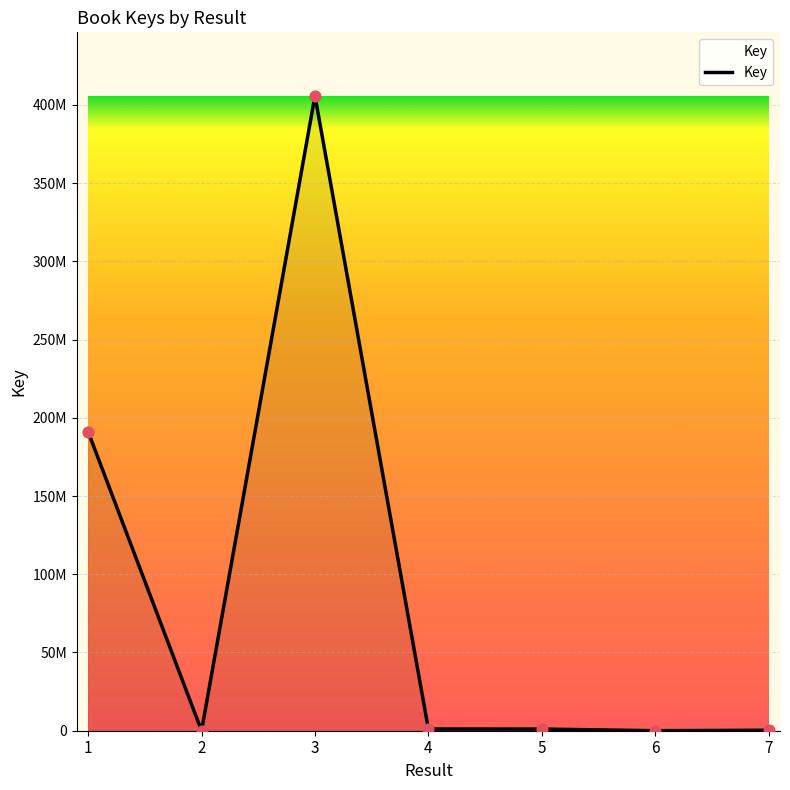

What is the change in value from 1 to 5?

-190065624